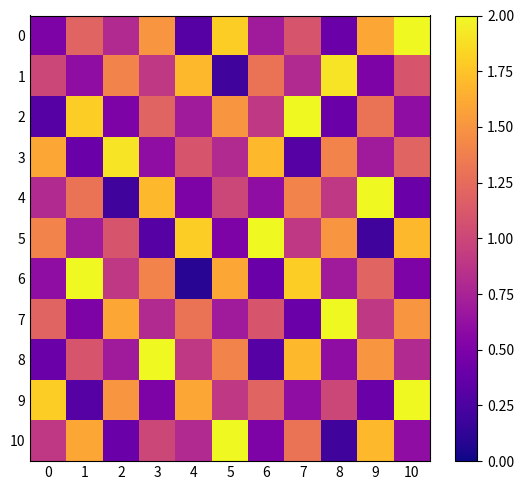

At how many categories does at least one series exceed 0?

11